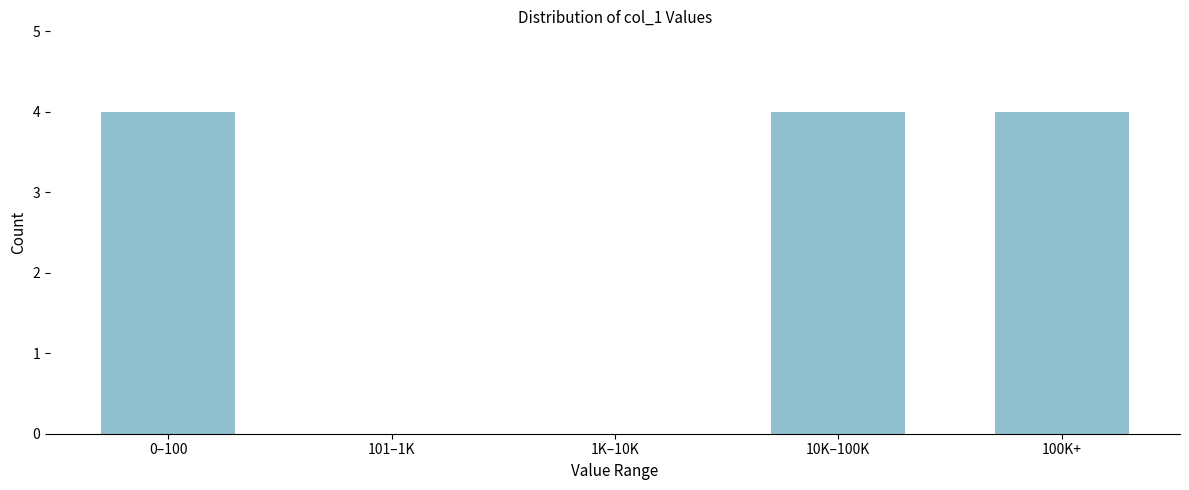

Reading left to right, extract all data points from this chart.

0–100=4	101–1K=0	1K–10K=0	10K–100K=4	100K+=4